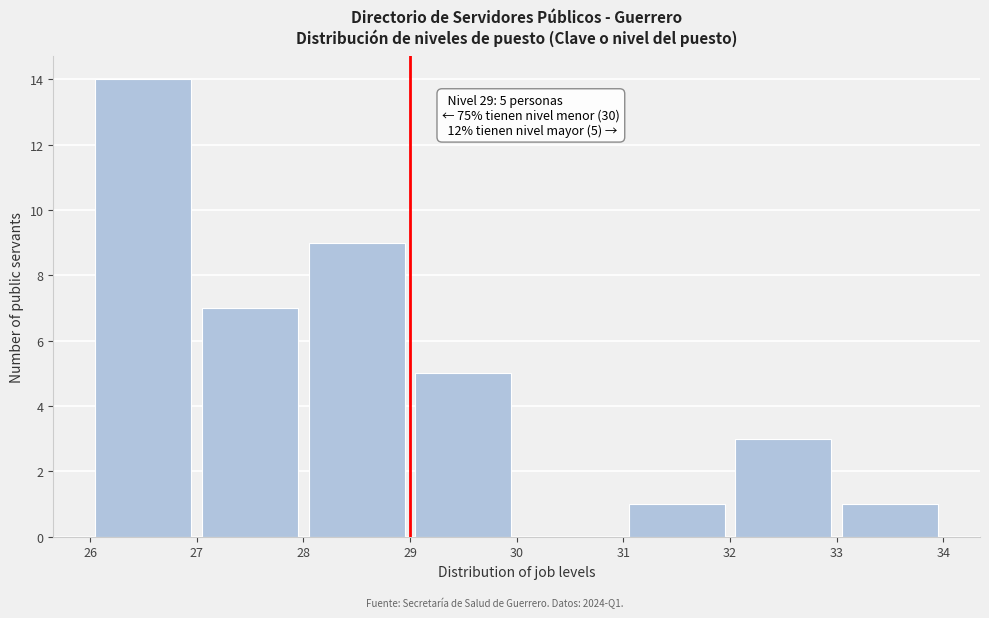

Which range on the x-axis has the tallest bar?

26 to 27